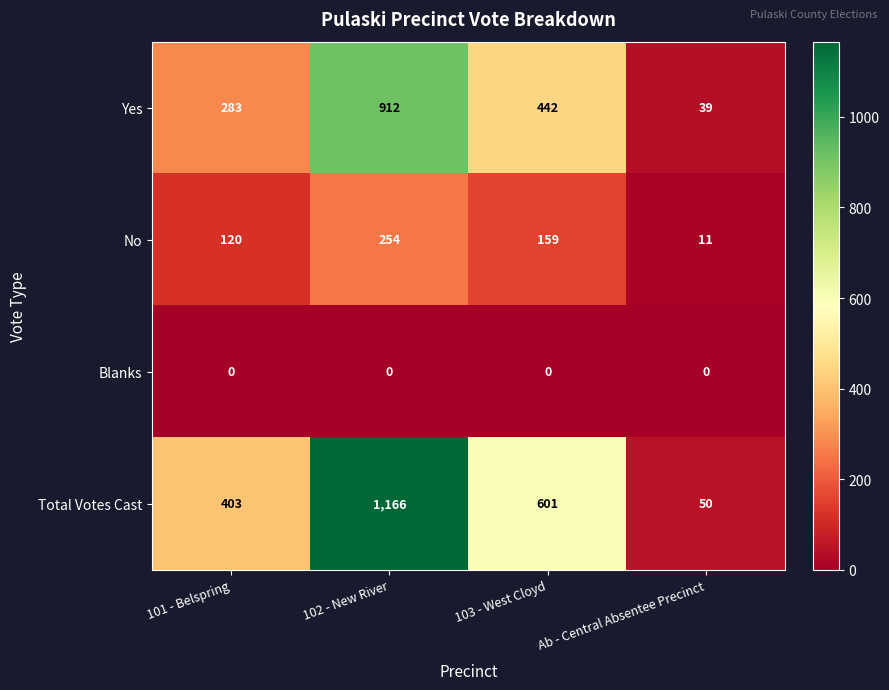

What is the average value of the Yes series?

419